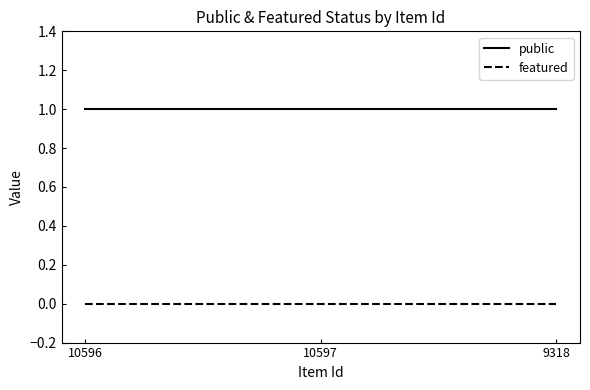

How many lines are shown in the chart?

2